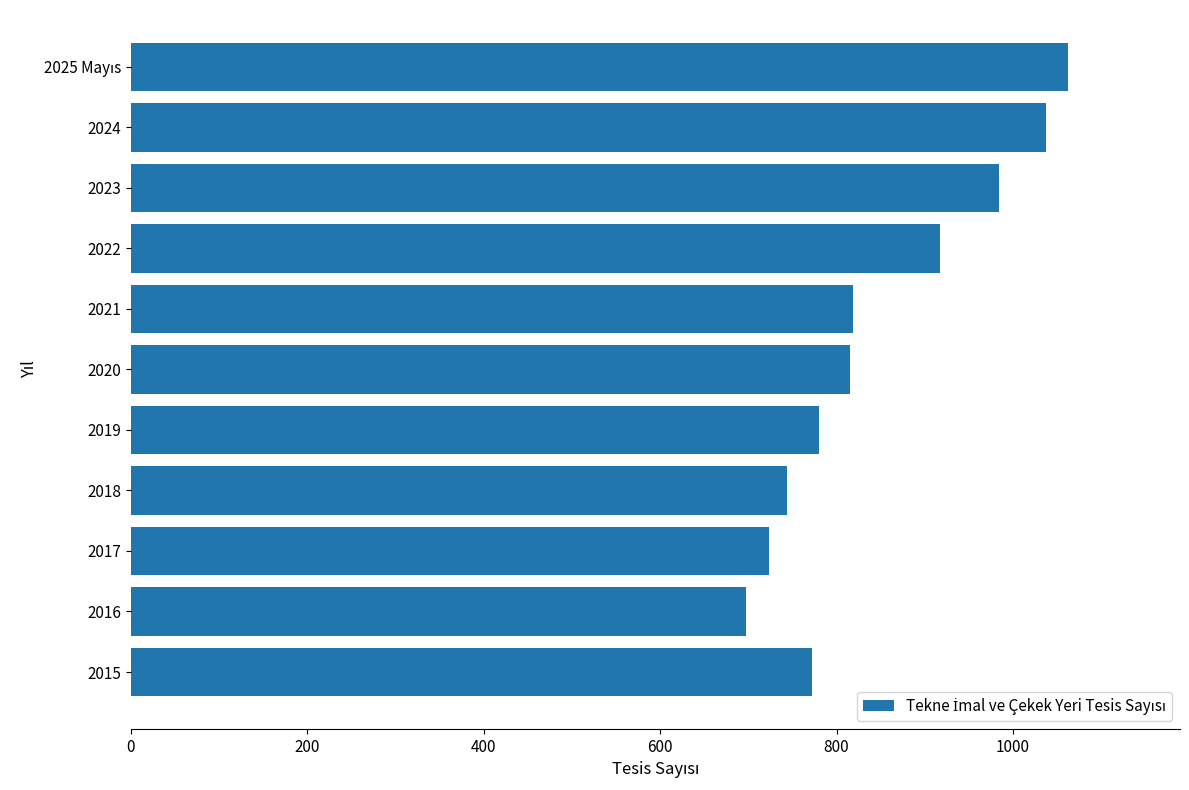

What value does the data have at 2023, to the nearest 10?

980